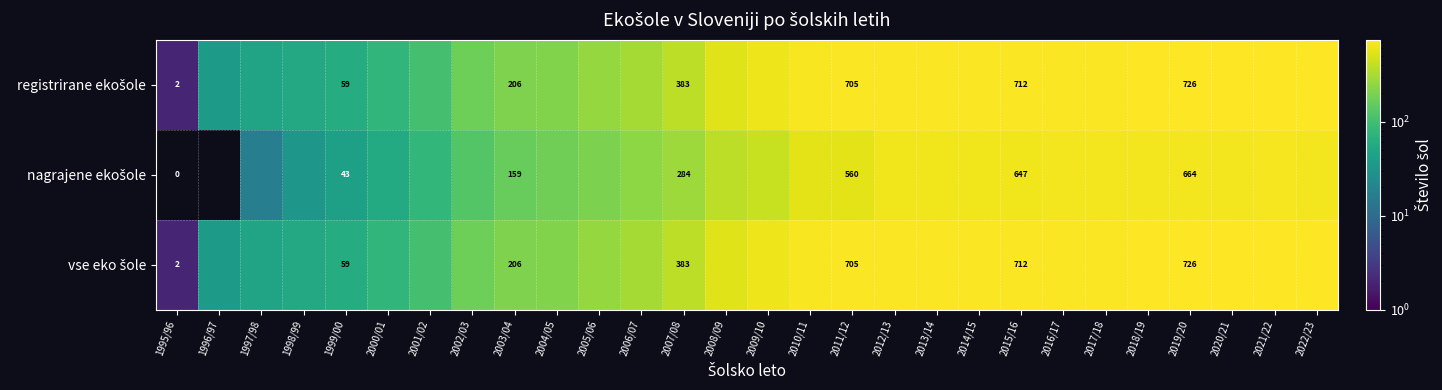

What is the difference between the highest and lowest values at 2003/04?

47